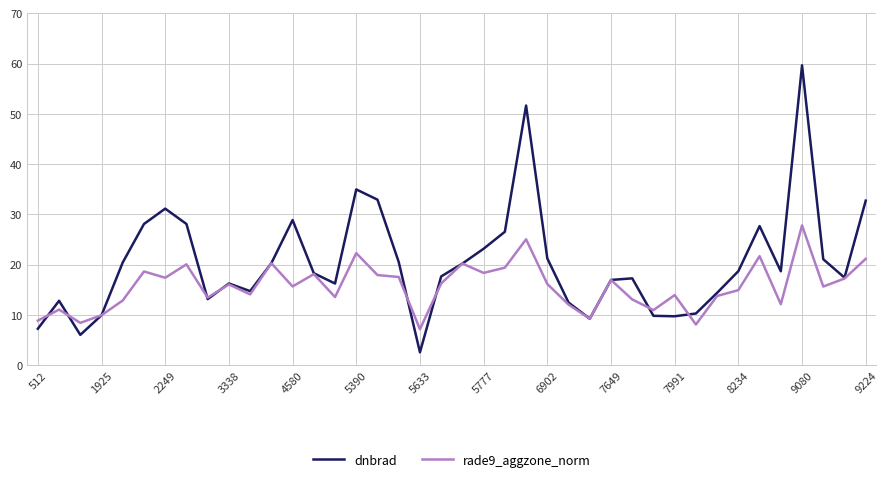

Does the chart have visible grid lines?

Yes